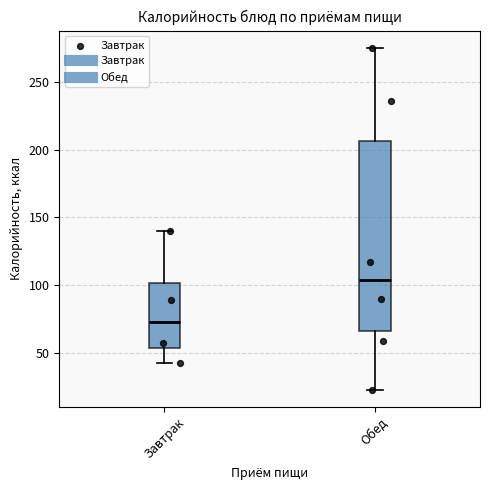

Which box's median line is the highest?

Обед